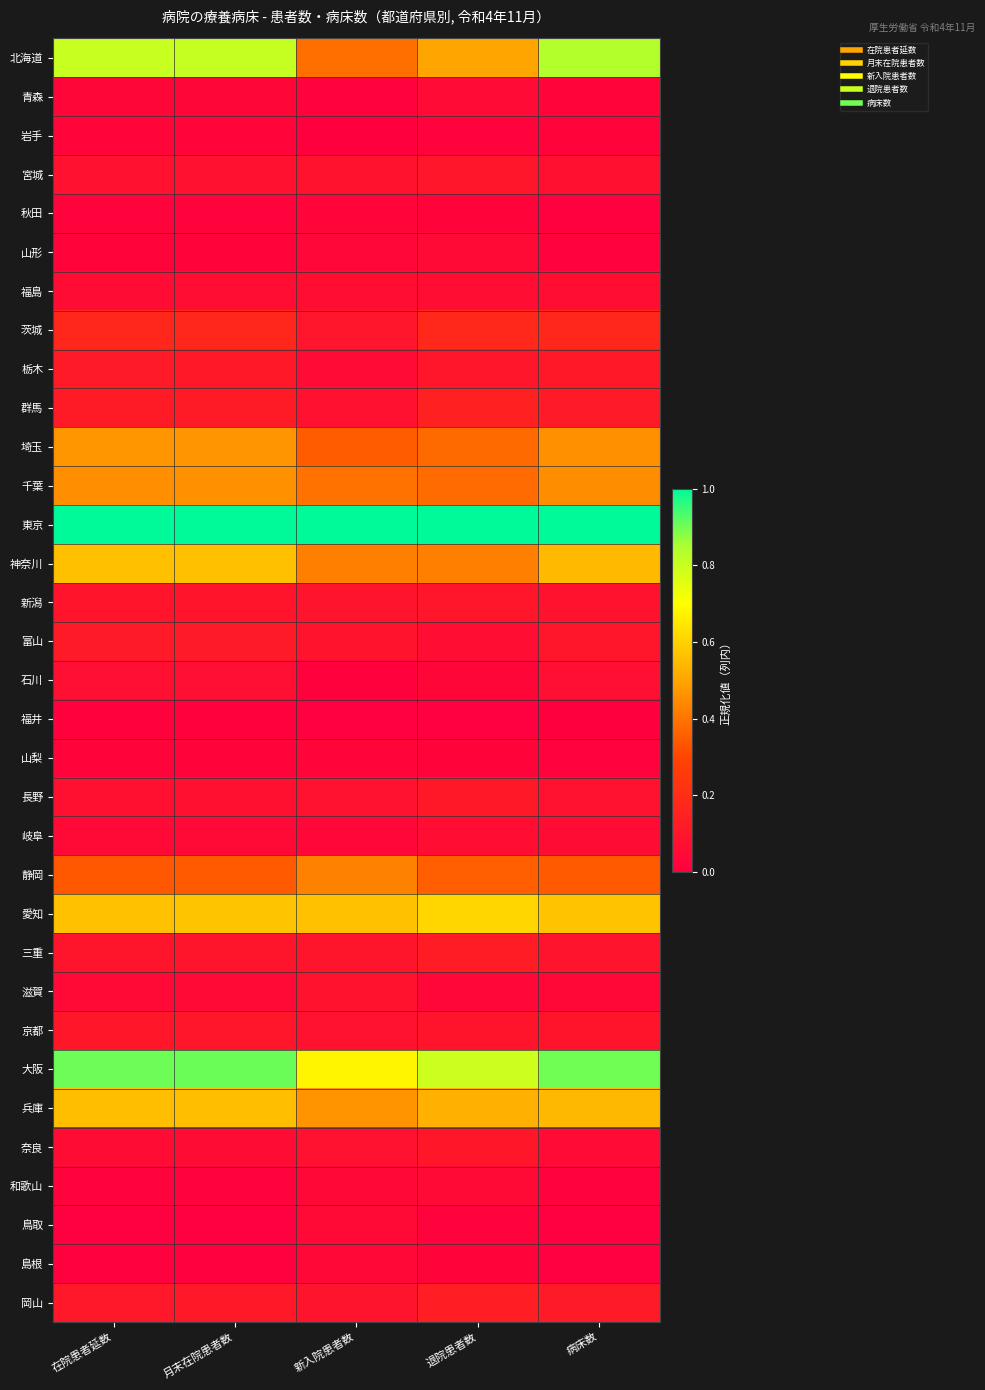

Reading right to left, extract all data points from this chart.

北海道: 病床数=0.8	退院患者数=0.5	新入院患者数=0.4	月末在院患者数=0.8	在院患者延数=0.8
青森: 病床数=0.0	退院患者数=0.1	新入院患者数=0.0	月末在院患者数=0.0	在院患者延数=0.0
岩手: 病床数=0.0	退院患者数=0.0	新入院患者数=0.0	月末在院患者数=0.0	在院患者延数=0.0
宮城: 病床数=0.1	退院患者数=0.1	新入院患者数=0.1	月末在院患者数=0.1	在院患者延数=0.1
秋田: 病床数=0.0	退院患者数=0.0	新入院患者数=0.0	月末在院患者数=0.0	在院患者延数=0.0
山形: 病床数=0.0	退院患者数=0.0	新入院患者数=0.0	月末在院患者数=0.0	在院患者延数=0.0
福島: 病床数=0.1	退院患者数=0.1	新入院患者数=0.1	月末在院患者数=0.1	在院患者延数=0.1
茨城: 病床数=0.2	退院患者数=0.2	新入院患者数=0.1	月末在院患者数=0.2	在院患者延数=0.2
栃木: 病床数=0.1	退院患者数=0.1	新入院患者数=0.0	月末在院患者数=0.1	在院患者延数=0.1
群馬: 病床数=0.1	退院患者数=0.1	新入院患者数=0.1	月末在院患者数=0.1	在院患者延数=0.1
埼玉: 病床数=0.5	退院患者数=0.4	新入院患者数=0.3	月末在院患者数=0.5	在院患者延数=0.5
千葉: 病床数=0.5	退院患者数=0.4	新入院患者数=0.4	月末在院患者数=0.5	在院患者延数=0.5
東京: 病床数=1.0	退院患者数=1.0	新入院患者数=1.0	月末在院患者数=1.0	在院患者延数=1.0
神奈川: 病床数=0.5	退院患者数=0.4	新入院患者数=0.4	月末在院患者数=0.6	在院患者延数=0.6
新潟: 病床数=0.1	退院患者数=0.1	新入院患者数=0.1	月末在院患者数=0.1	在院患者延数=0.1
富山: 病床数=0.1	退院患者数=0.1	新入院患者数=0.1	月末在院患者数=0.1	在院患者延数=0.1
石川: 病床数=0.1	退院患者数=0.0	新入院患者数=0.0	月末在院患者数=0.1	在院患者延数=0.1
福井: 病床数=0.0	退院患者数=0.0	新入院患者数=0.0	月末在院患者数=0.0	在院患者延数=0.0
山梨: 病床数=0.0	退院患者数=0.0	新入院患者数=0.0	月末在院患者数=0.0	在院患者延数=0.0
長野: 病床数=0.1	退院患者数=0.1	新入院患者数=0.1	月末在院患者数=0.1	在院患者延数=0.1
岐阜: 病床数=0.1	退院患者数=0.1	新入院患者数=0.0	月末在院患者数=0.0	在院患者延数=0.0
静岡: 病床数=0.3	退院患者数=0.4	新入院患者数=0.4	月末在院患者数=0.3	在院患者延数=0.3
愛知: 病床数=0.6	退院患者数=0.6	新入院患者数=0.6	月末在院患者数=0.6	在院患者延数=0.6
三重: 病床数=0.1	退院患者数=0.1	新入院患者数=0.1	月末在院患者数=0.1	在院患者延数=0.1
滋賀: 病床数=0.0	退院患者数=0.0	新入院患者数=0.1	月末在院患者数=0.0	在院患者延数=0.0
京都: 病床数=0.1	退院患者数=0.1	新入院患者数=0.1	月末在院患者数=0.1	在院患者延数=0.1
大阪: 病床数=0.9	退院患者数=0.8	新入院患者数=0.7	月末在院患者数=0.9	在院患者延数=0.9
兵庫: 病床数=0.5	退院患者数=0.5	新入院患者数=0.5	月末在院患者数=0.6	在院患者延数=0.6
奈良: 病床数=0.1	退院患者数=0.1	新入院患者数=0.1	月末在院患者数=0.1	在院患者延数=0.1
和歌山: 病床数=0.0	退院患者数=0.0	新入院患者数=0.0	月末在院患者数=0.0	在院患者延数=0.0
鳥取: 病床数=0.0	退院患者数=0.0	新入院患者数=0.0	月末在院患者数=0.0	在院患者延数=0.0
島根: 病床数=0.0	退院患者数=0.0	新入院患者数=0.0	月末在院患者数=0.0	在院患者延数=0.0
岡山: 病床数=0.1	退院患者数=0.1	新入院患者数=0.1	月末在院患者数=0.1	在院患者延数=0.1